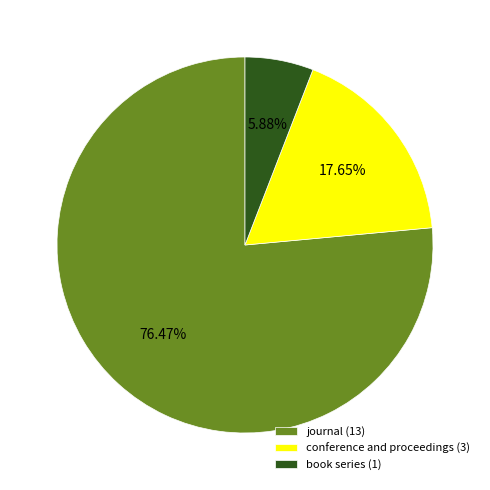

To the nearest percent, what is the difference between the largest and smallest slice percentages?

71%